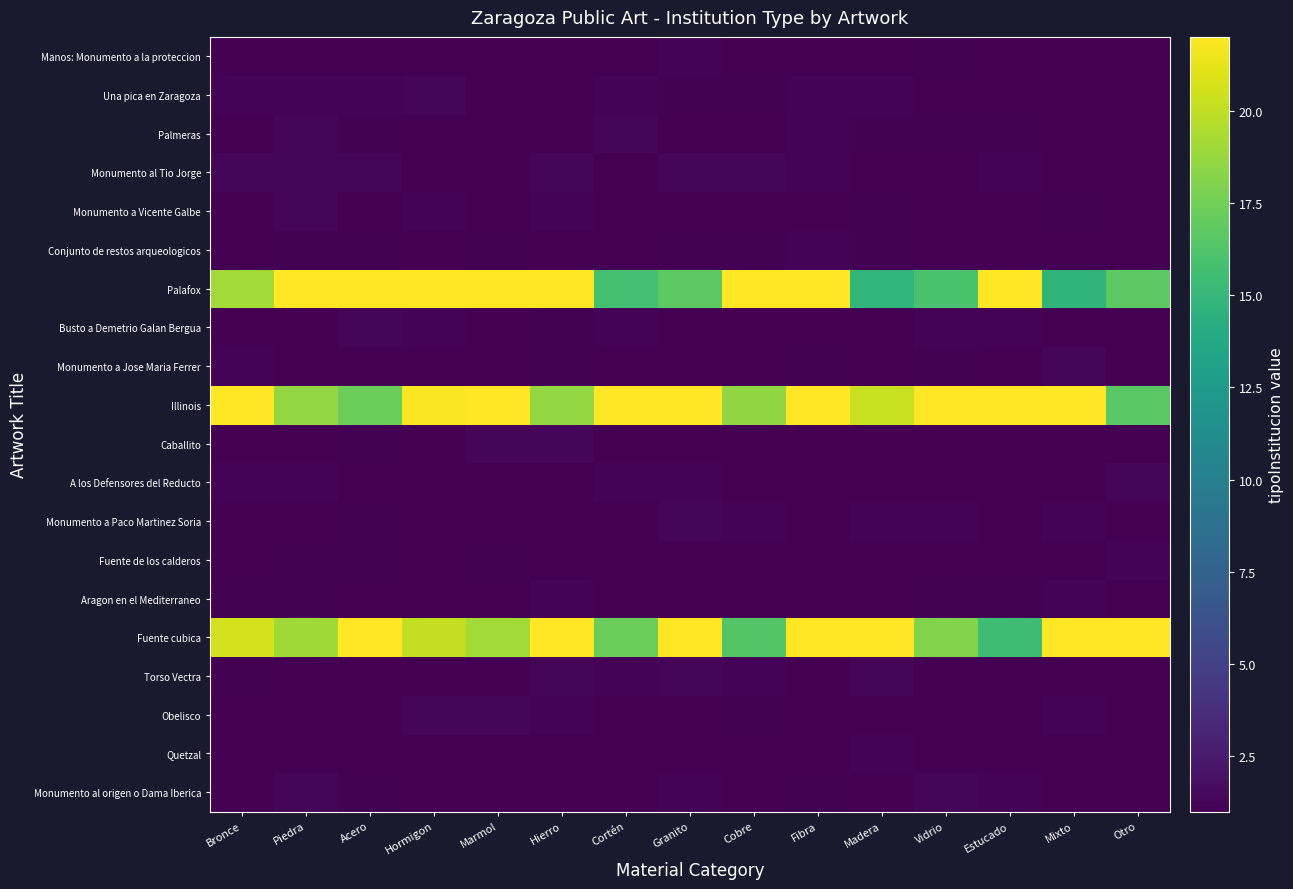

Rank the series by their maximum value, from lowest to highest.

Quetzal, Manos: Monumento a la proteccion, Conjunto de restos arqueologicos, Aragon en el Mediterraneo, Fuente de los calderos, Una pica en Zaragoza, Busto a Demetrio Galan Bergua, Monumento a Paco Martinez Soria, Monumento a Jose Maria Ferrer, A los Defensores del Reducto, Obelisco, Monumento al Tio Jorge, Torso Vectra, Monumento al origen o Dama Iberica, Caballito, Monumento a Vicente Galbe, Palmeras, Fuente cubica, Illinois, Palafox